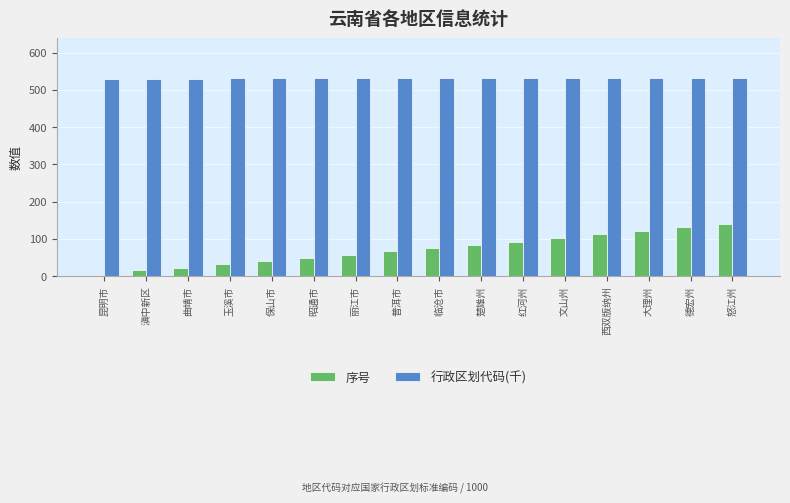

What is the label of the 13th bar from the right?

玉溪市